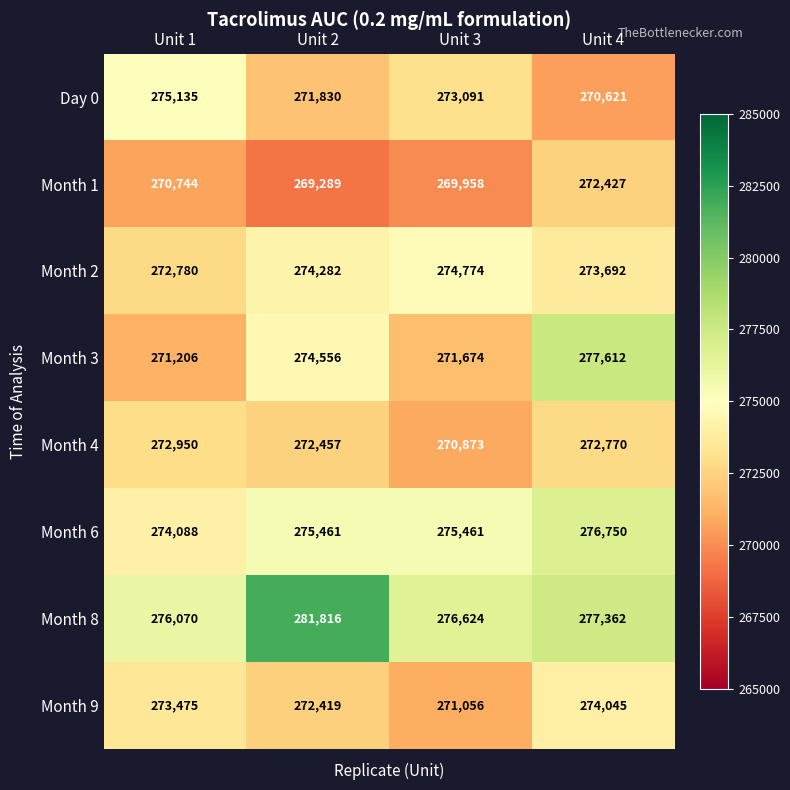

Which series has the largest range (max minus min)?

Month 3